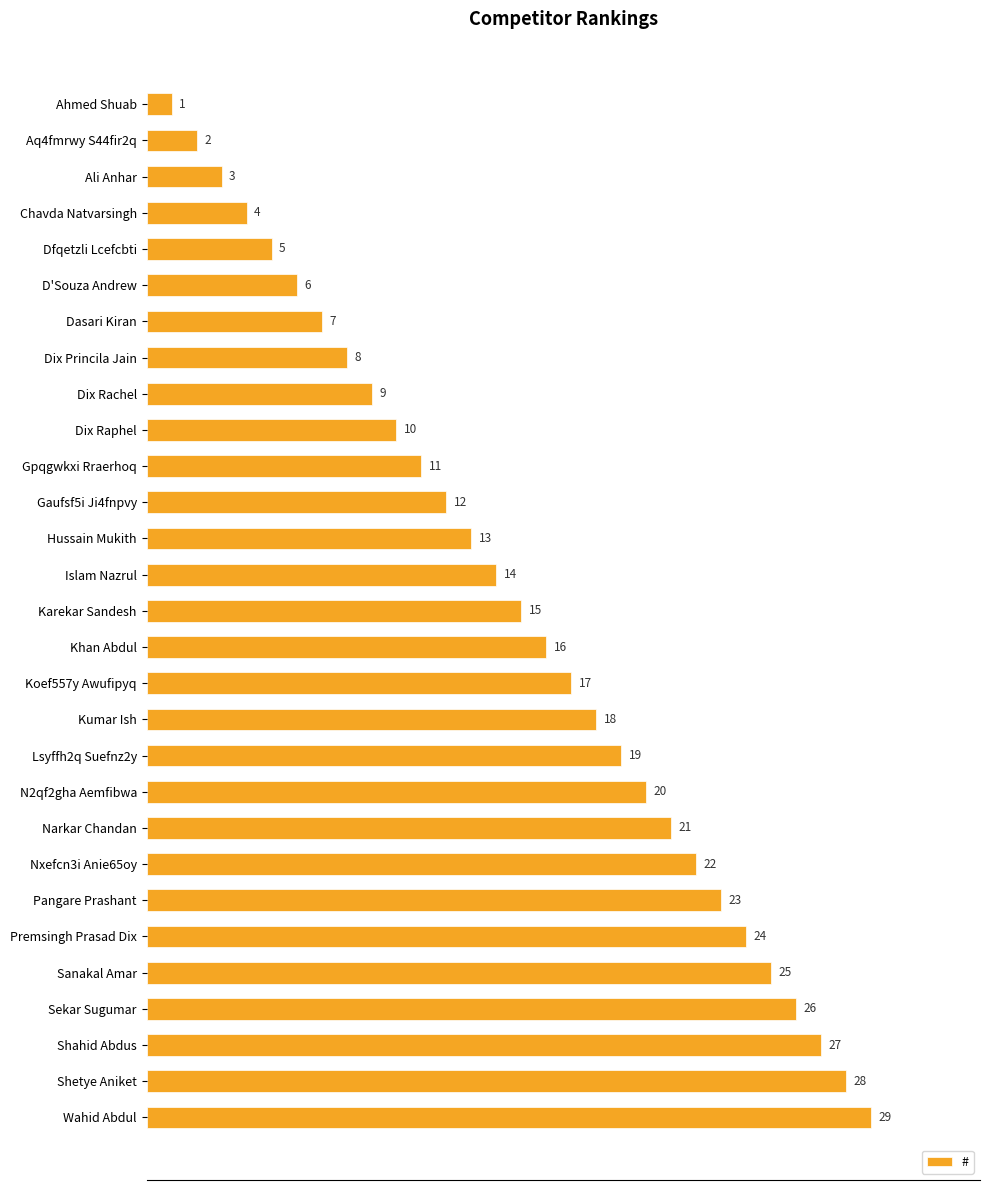

True or false: the data shows 12 at Gaufsf5i Ji4fnpvy.

True